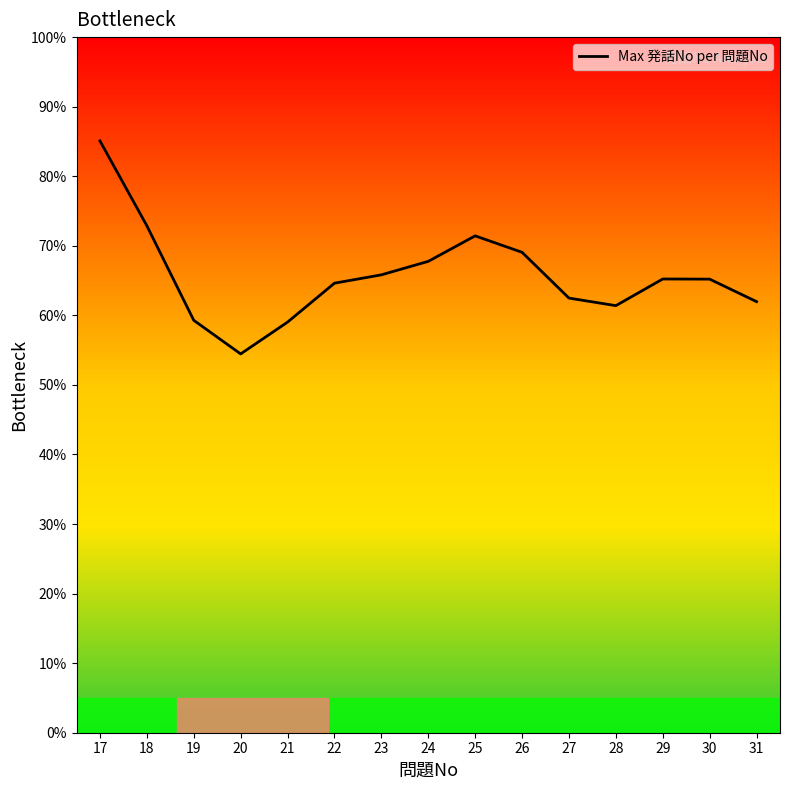

At which category does the chart reach its peak across all series?

17